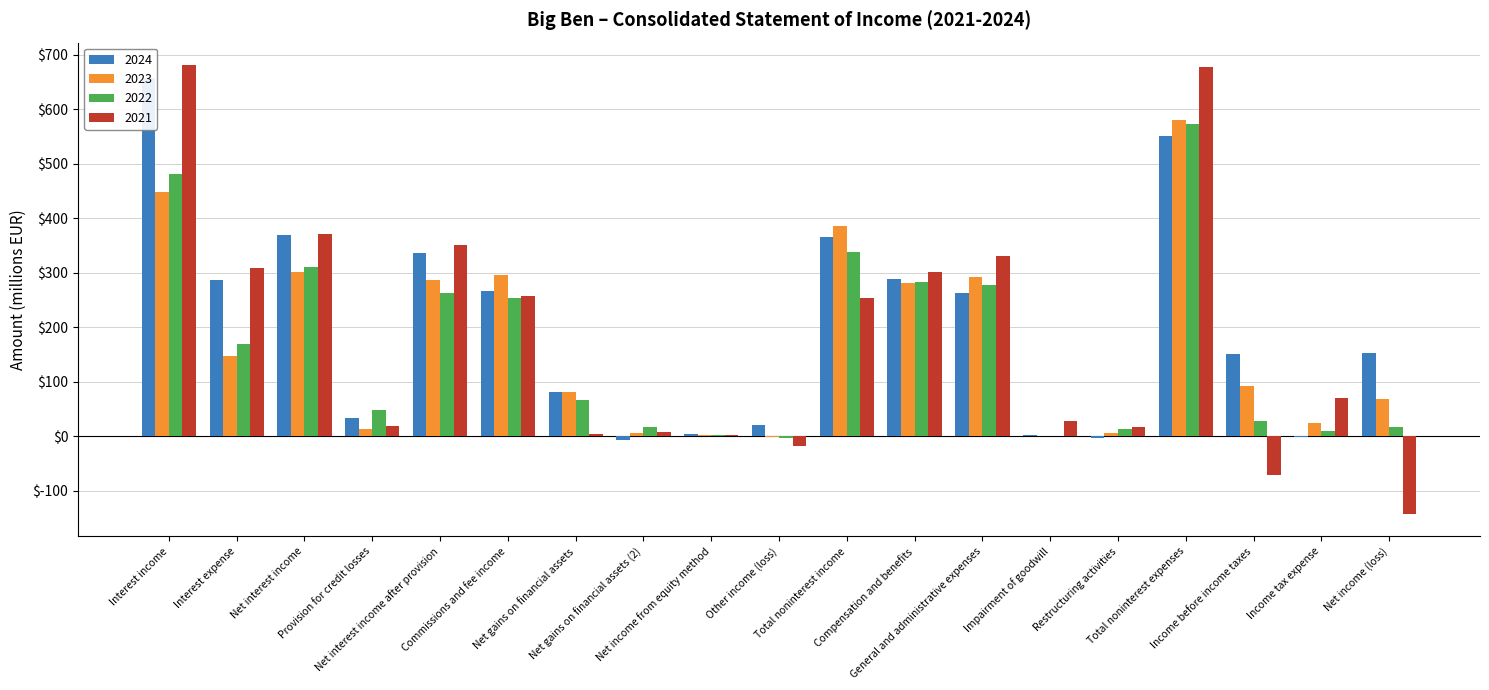

How many bars are there in each group?

4